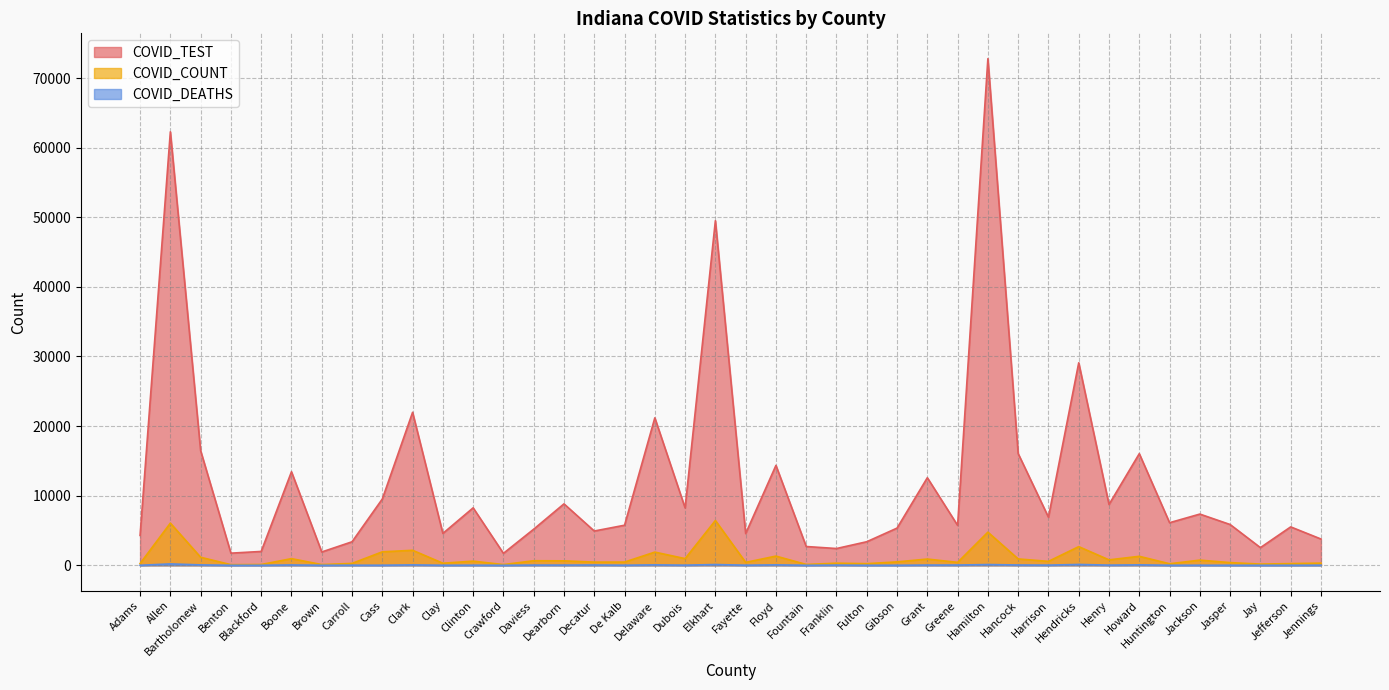

Does the chart have visible grid lines?

Yes